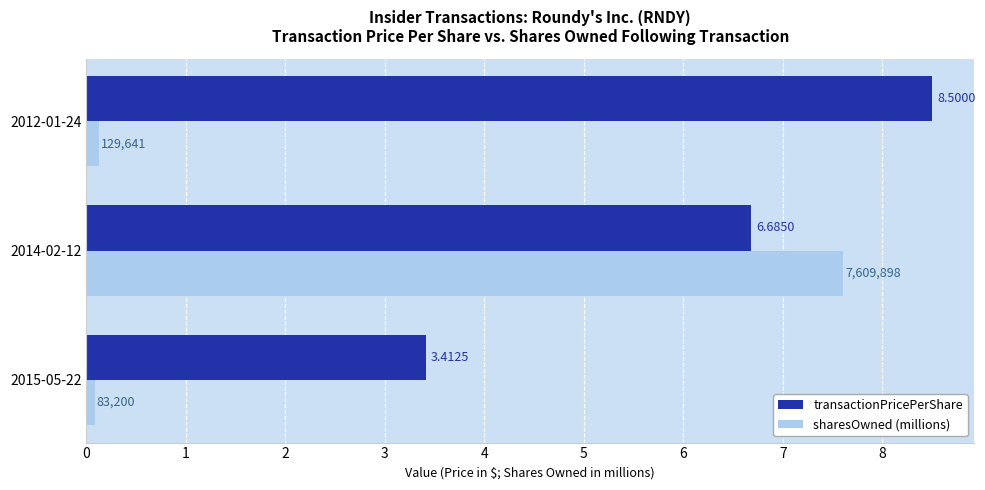

Which series has the largest range (max minus min)?

sharesOwned (millions)